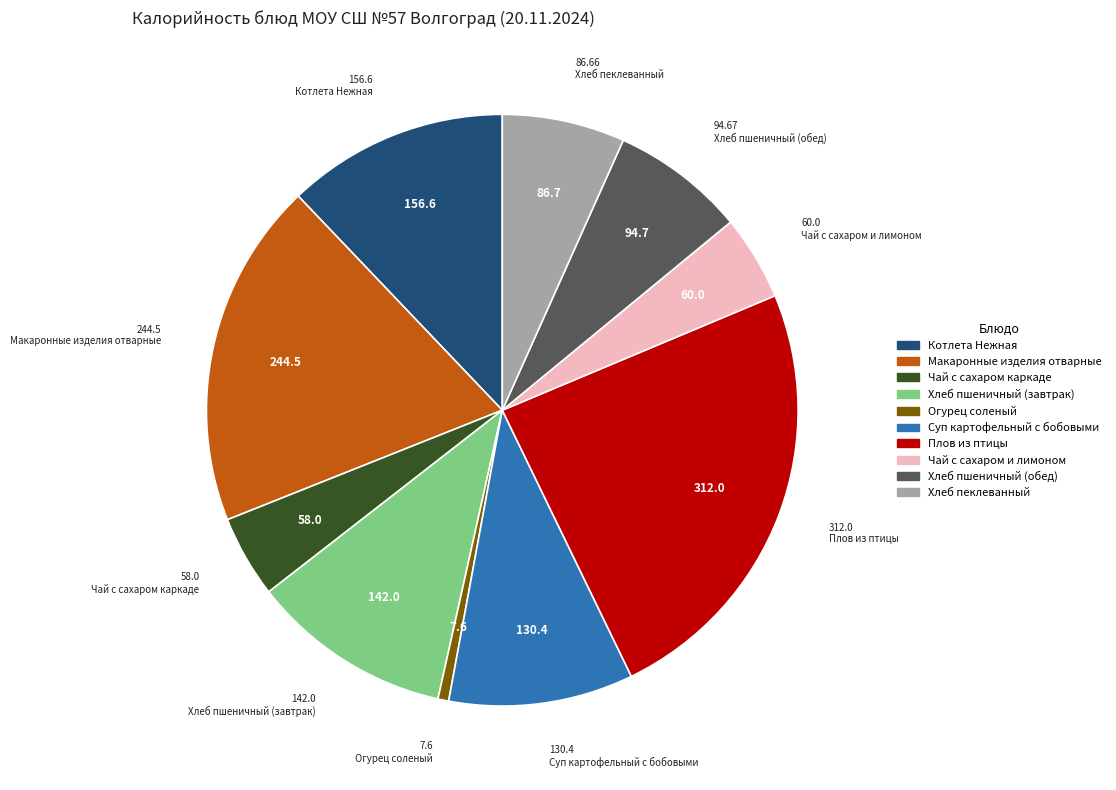

Is it true that Котлета Нежная is 12% of the pie?

True